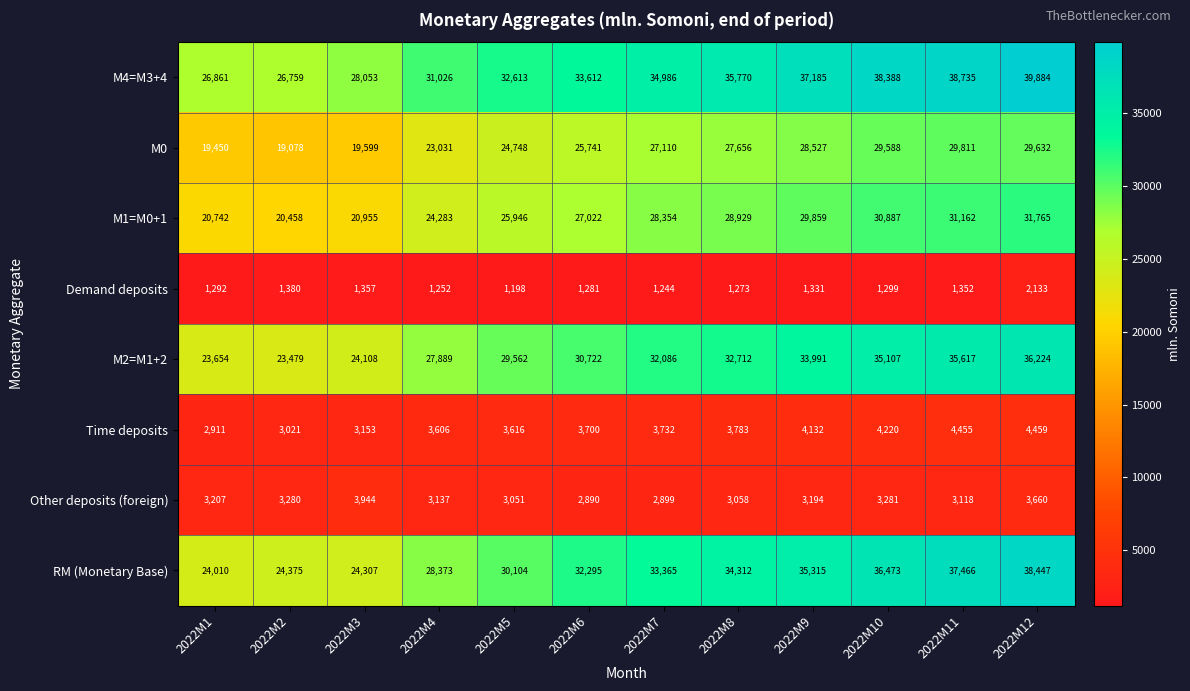

Which series has the largest range (max minus min)?

RM (Monetary Base)